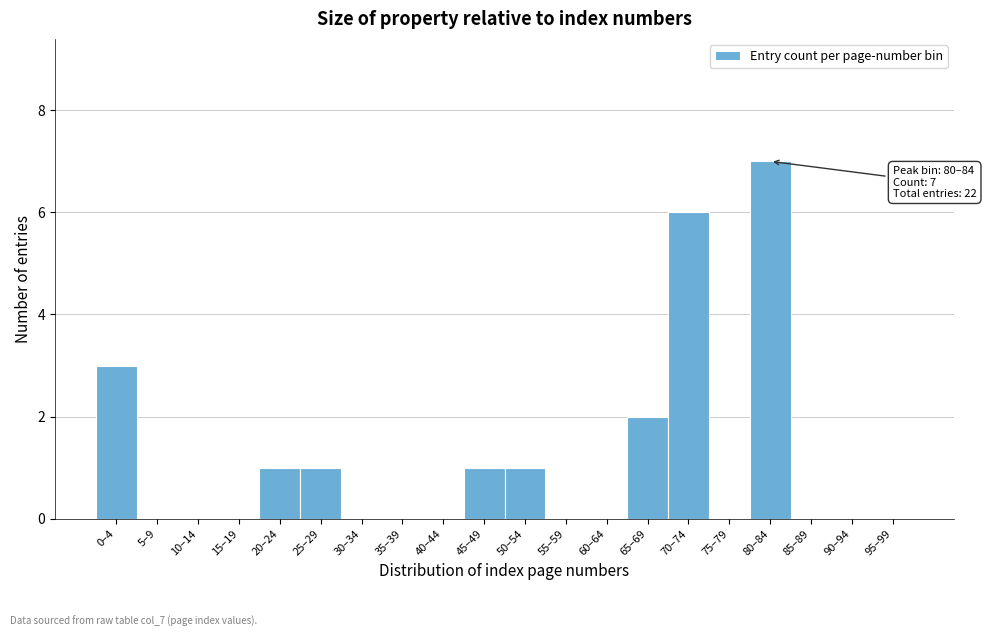

Reading left to right, extract all data points from this chart.

0–4=3	5–9=0	10–14=0	15–19=0	20–24=1	25–29=1	30–34=0	35–39=0	40–44=0	45–49=1	50–54=1	55–59=0	60–64=0	65–69=2	70–74=6	75–79=0	80–84=7	85–89=0	90–94=0	95–99=0